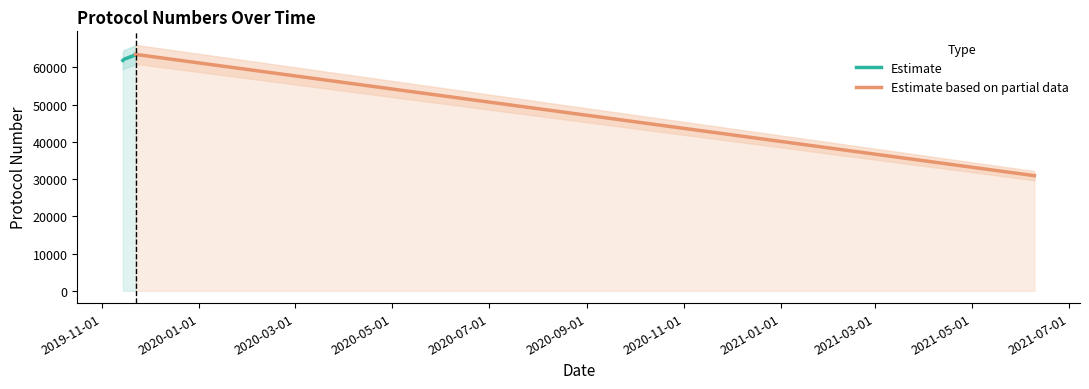

What is the sum of the values at 2019-11-19 and 2019-11-14?

124760